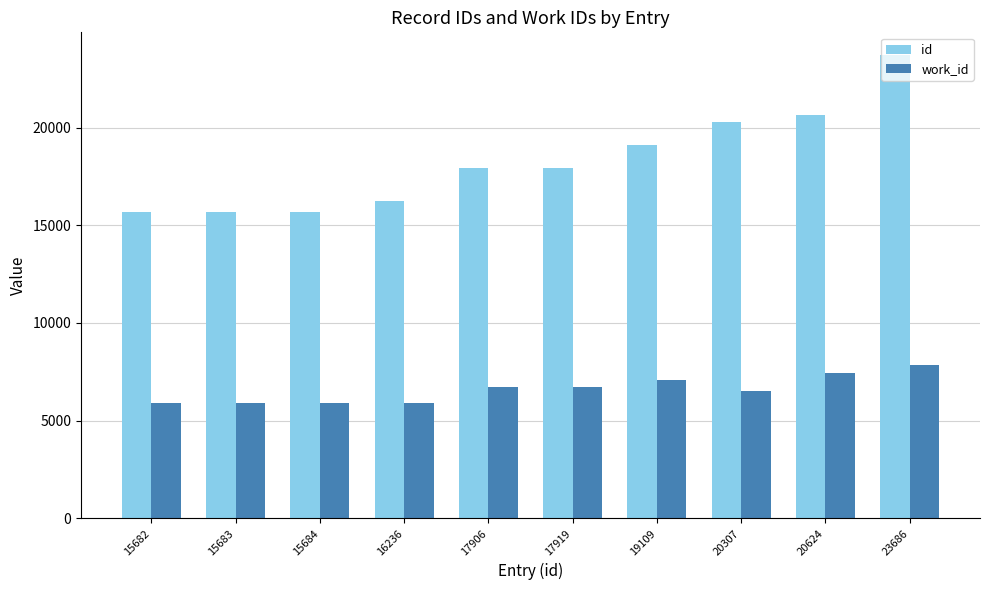

At which category is the sum across all series the highest?

23686